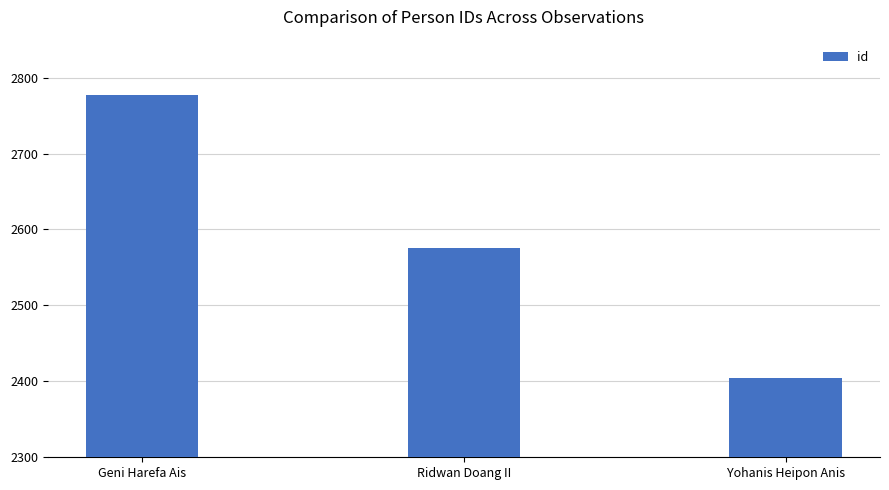

Which has a higher value, Ridwan Doang II or Yohanis Heipon Anis?

Ridwan Doang II